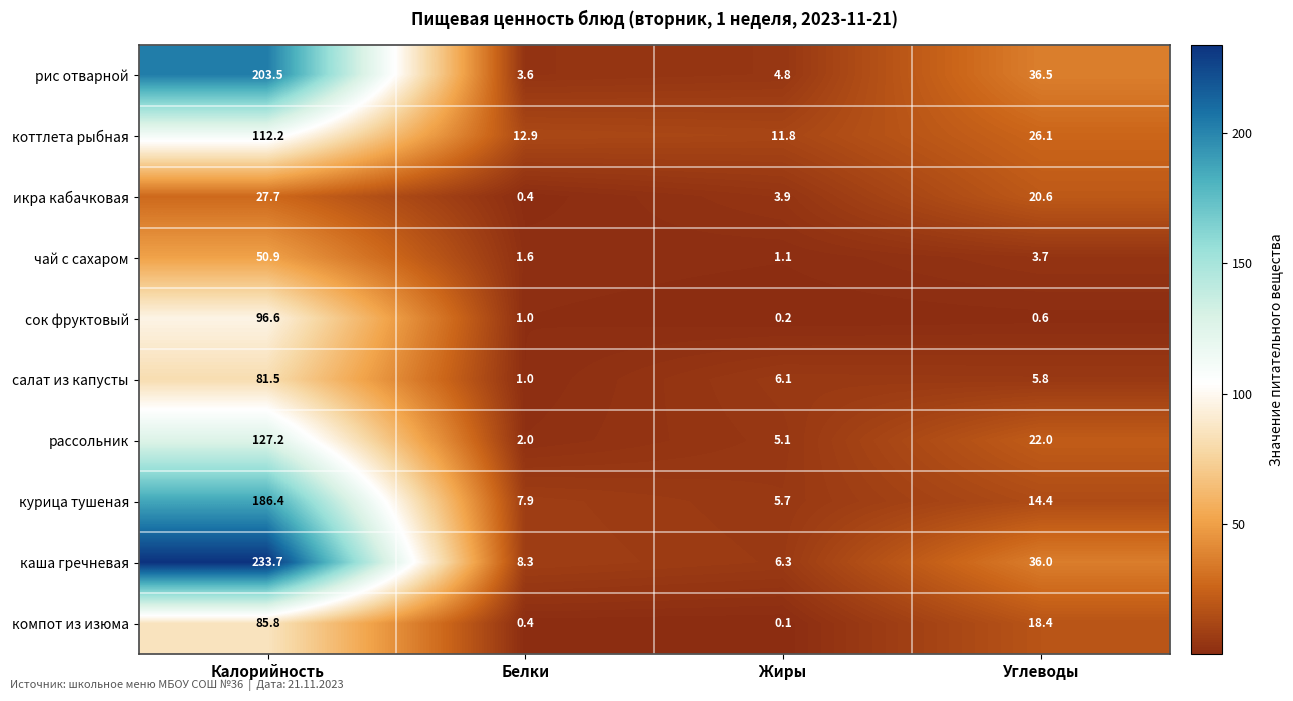

What is the difference between the maximum and minimum values in the сок фруктовый series?

96.4